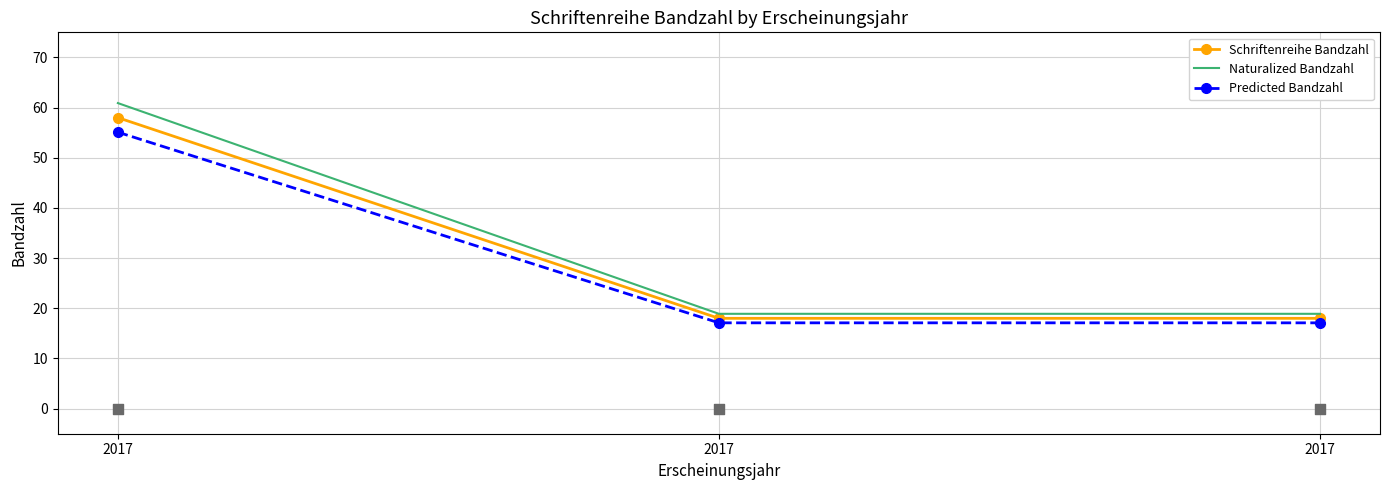

Which series has the widest spread of Y values?

Naturalized Bandzahl